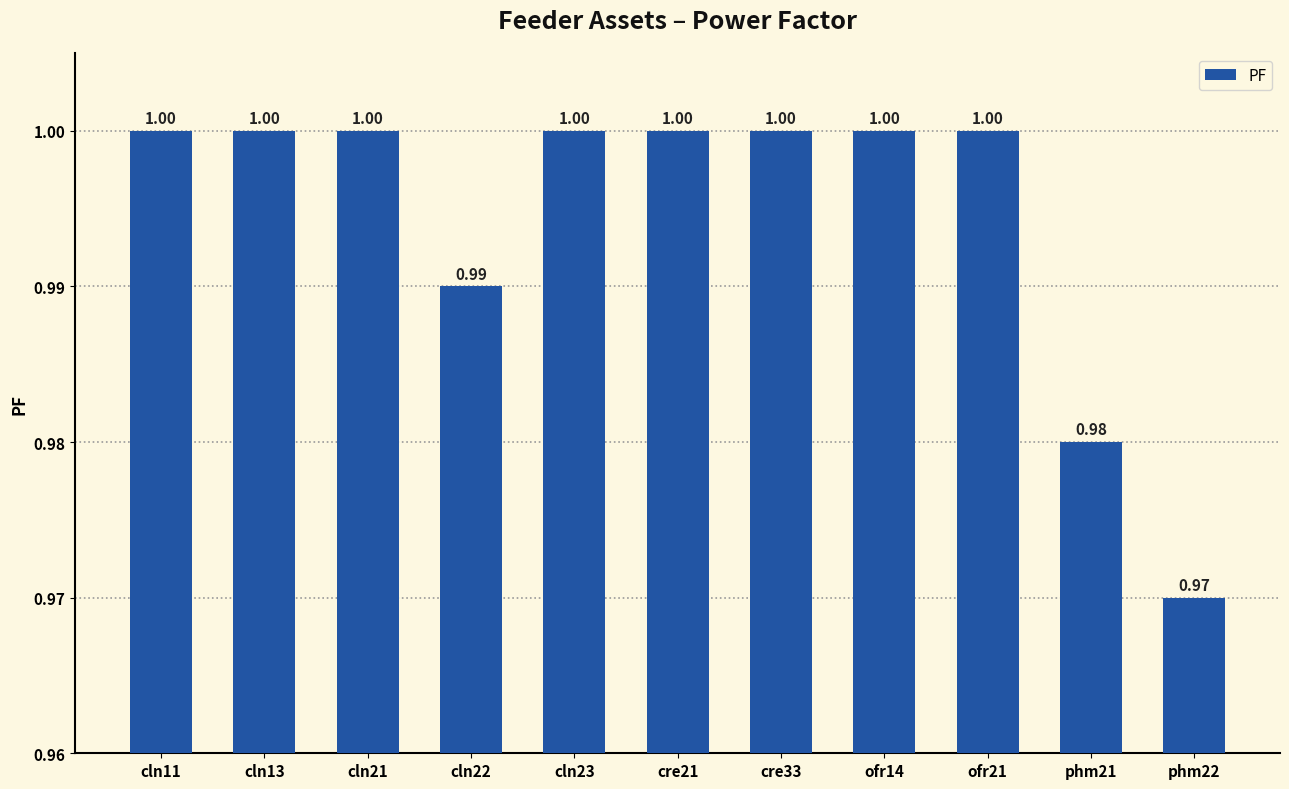

What is the average value?

1.0